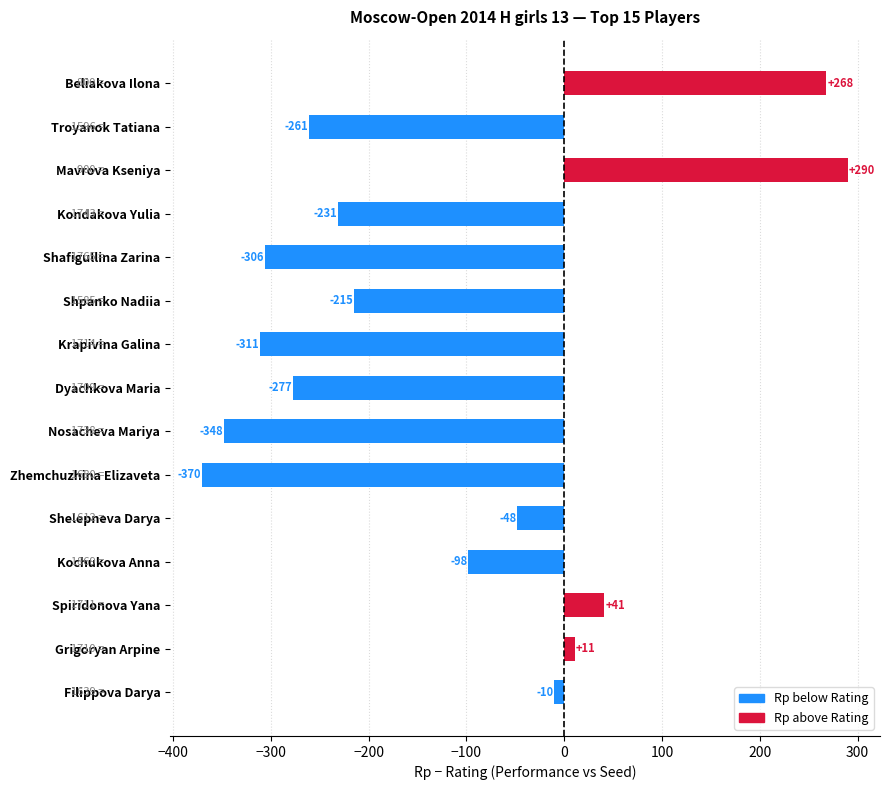

What is the difference between the maximum and minimum values?

660